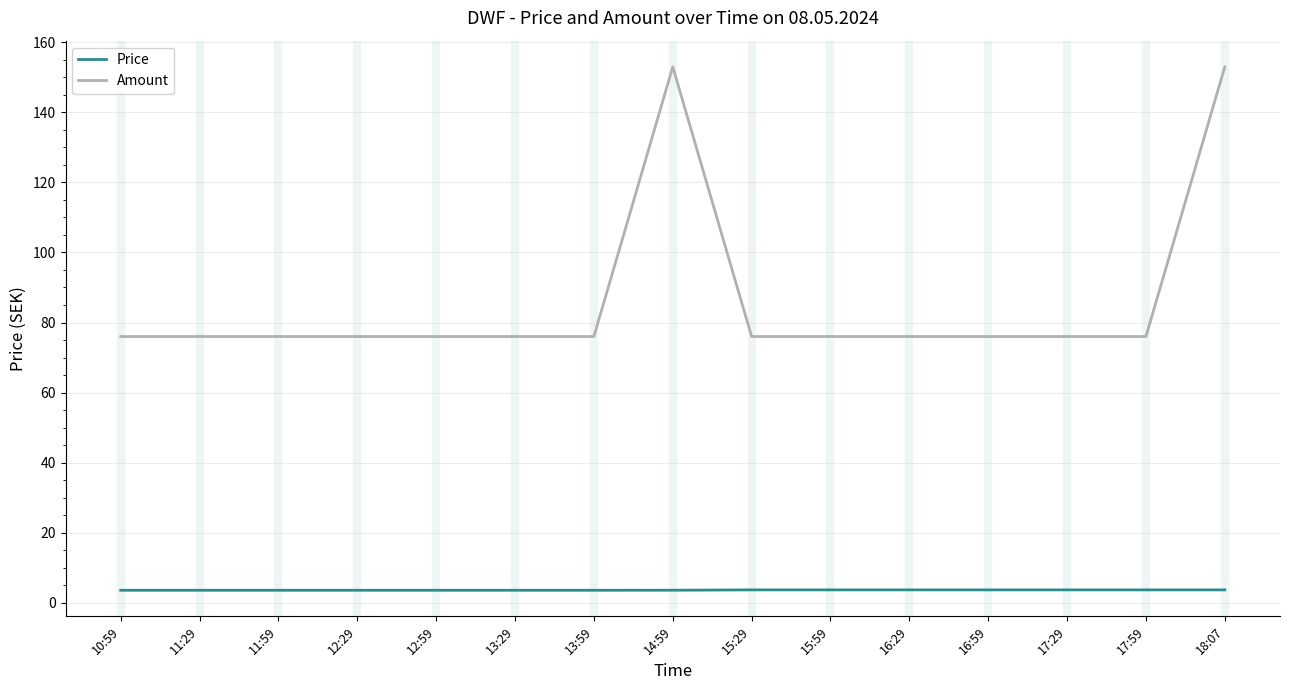

Which series has the largest total across all categories?

Amount